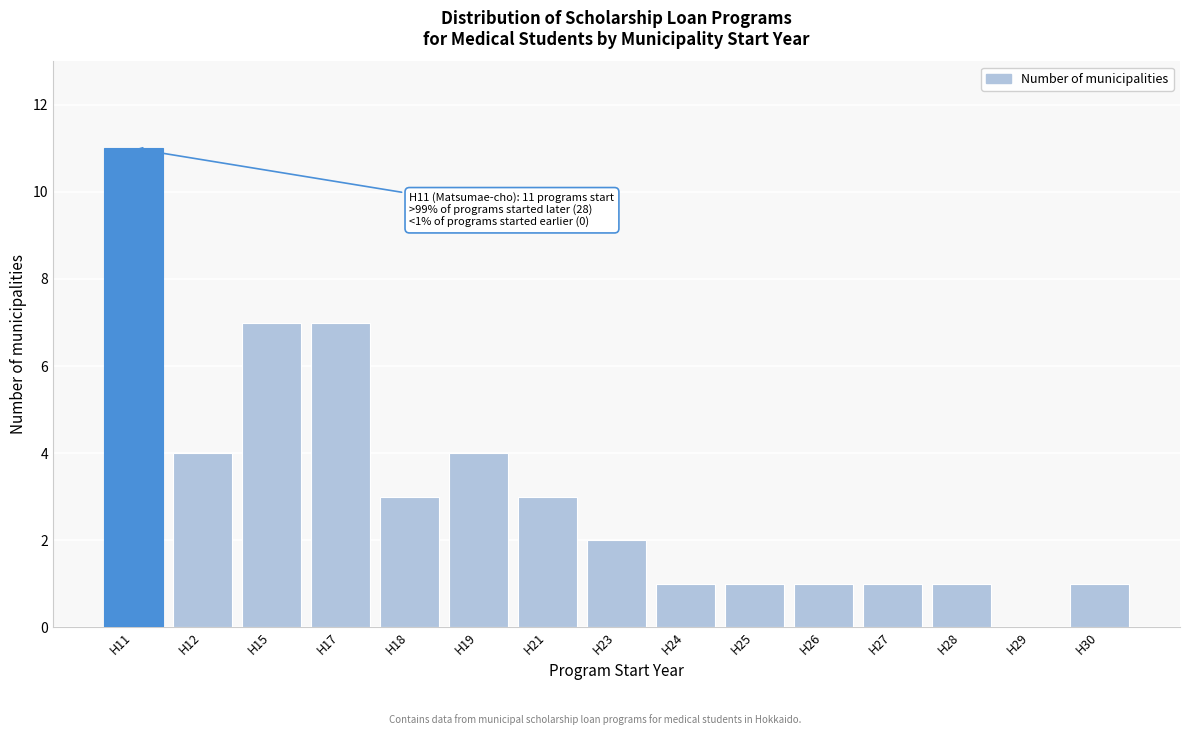

Reading left to right, what are all the values shown in this chart?

H11=11	H12=4	H15=7	H17=7	H18=3	H19=4	H21=3	H23=2	H24=1	H25=1	H26=1	H27=1	H28=1	H29=0	H30=1